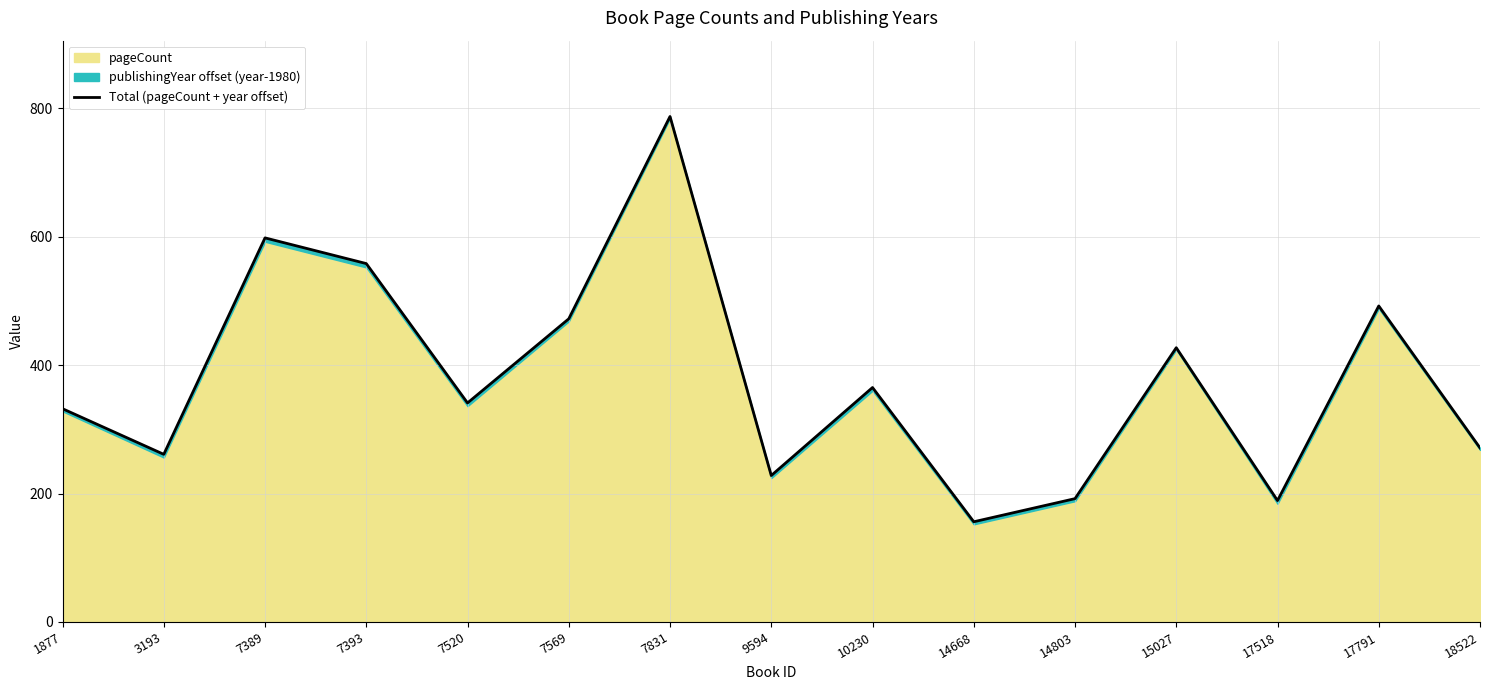

Reading left to right, list all the values displayed in this chart.

1877=332	3193=261	7389=598	7393=558	7520=341	7569=472	7831=787	9594=228	10230=365	14668=156	14803=192	15027=427	17518=189	17791=492	18522=271